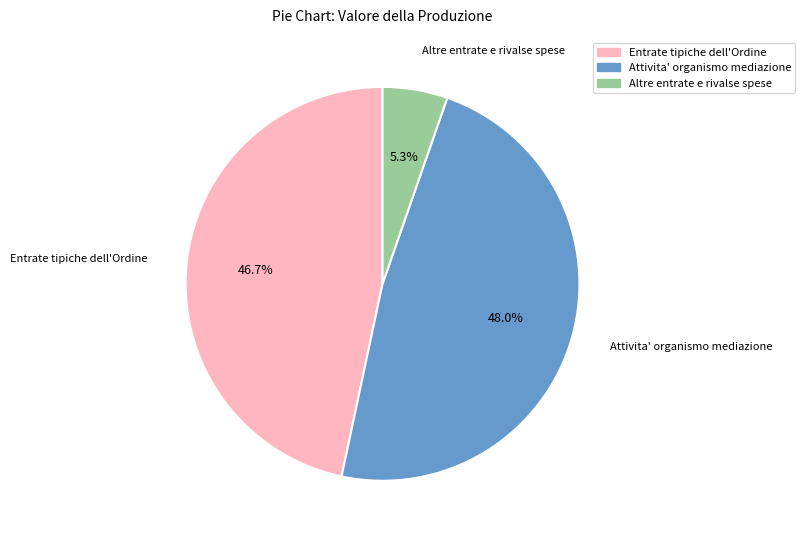

Is there any slice that represents more than half of the pie?

No